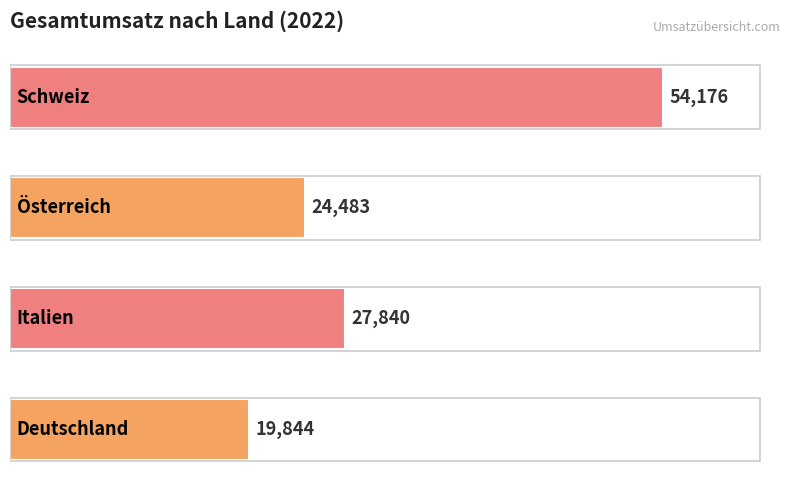

What is the minimum value shown in the chart?

19844